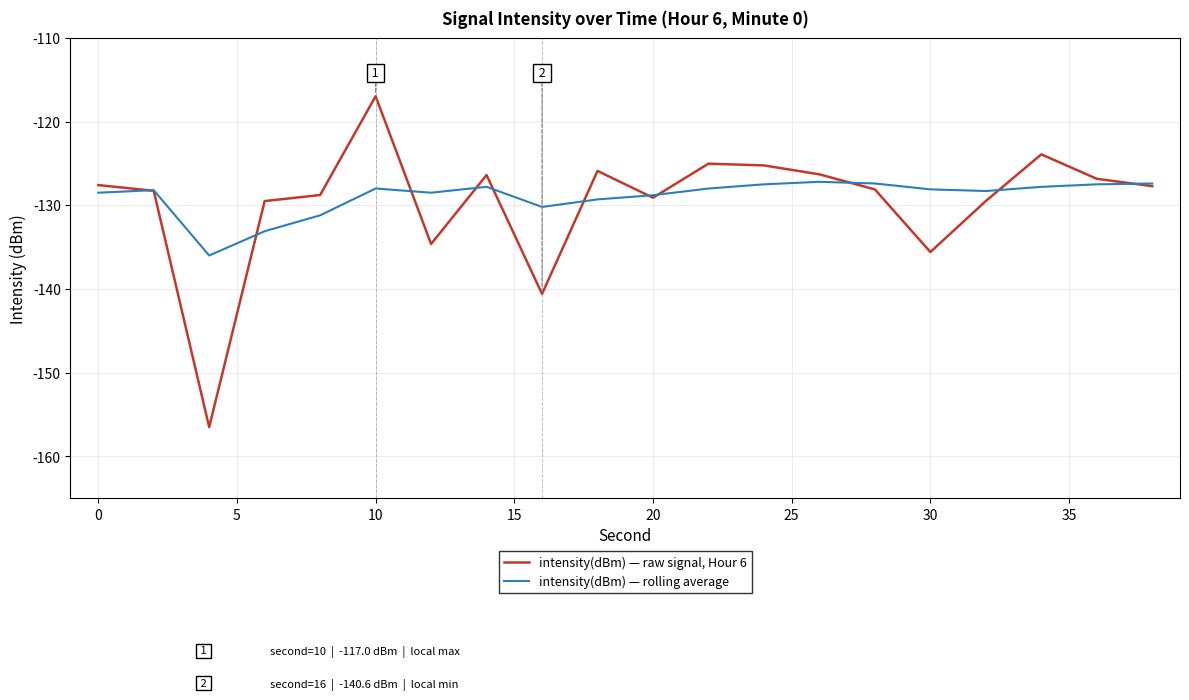

Rank the series by their maximum value, from highest to lowest.

intensity(dBm) — raw signal, Hour 6, intensity(dBm) — rolling average